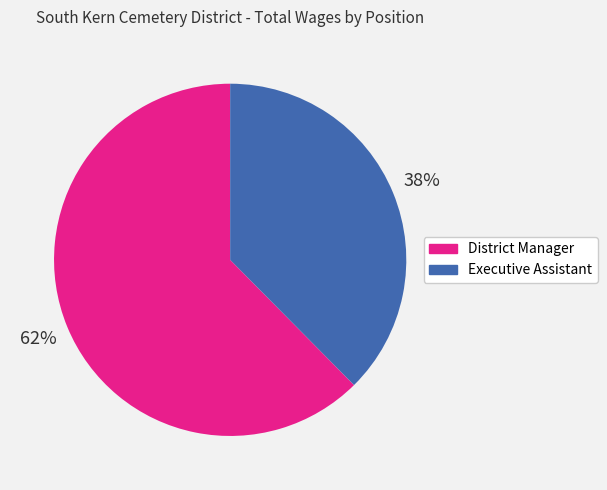

What is the smallest slice in the pie chart?

Executive Assistant